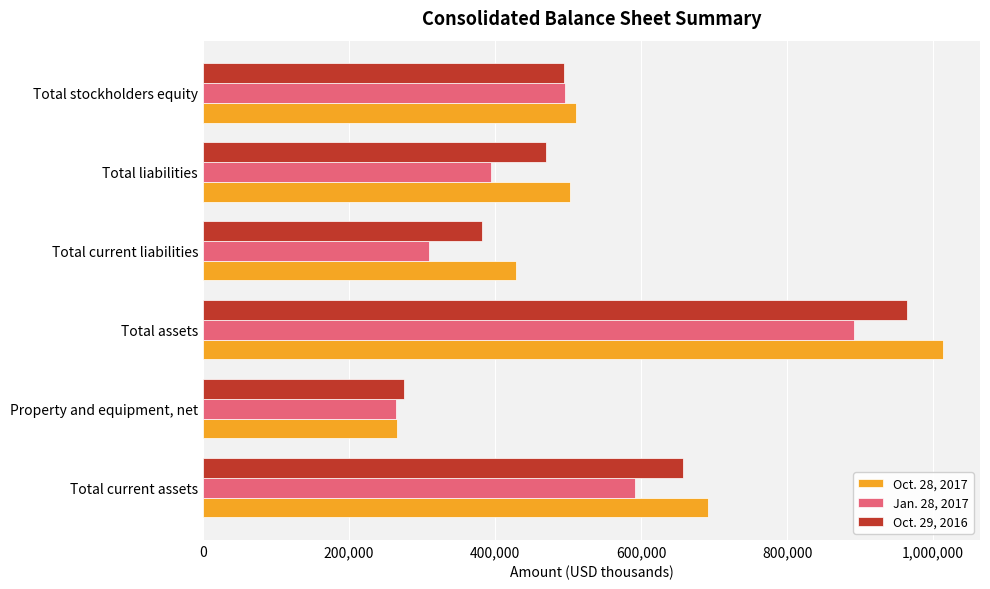

At which category is the sum across all series the highest?

Total assets